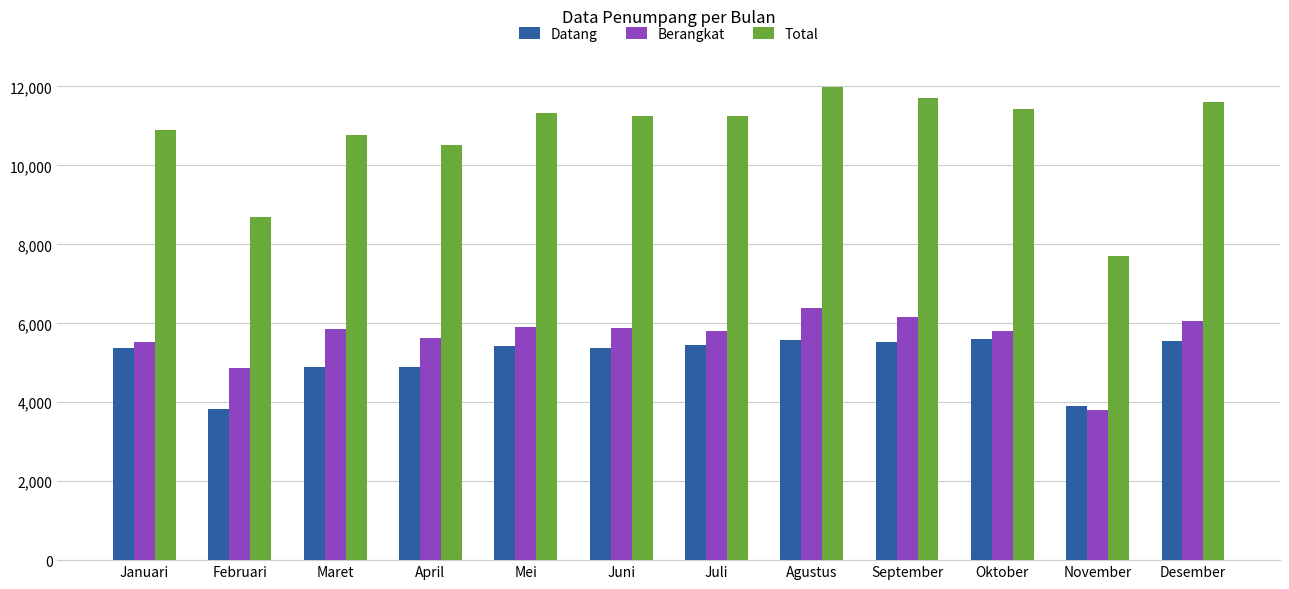

List the series in order of their peak value, lowest first.

Datang, Berangkat, Total